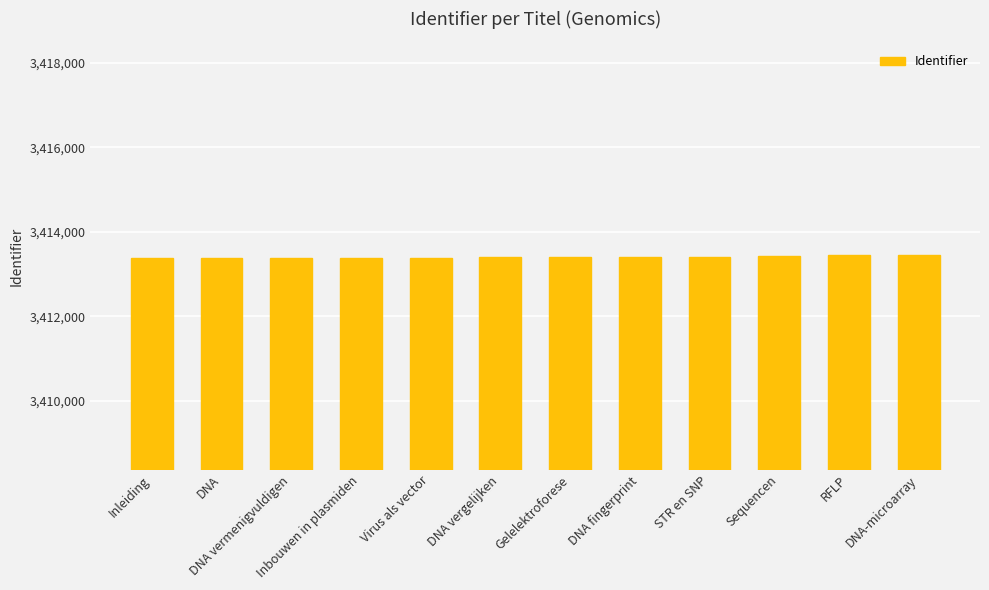

Is it true that the value at Inbouwen in plasmiden is 3413390?

True